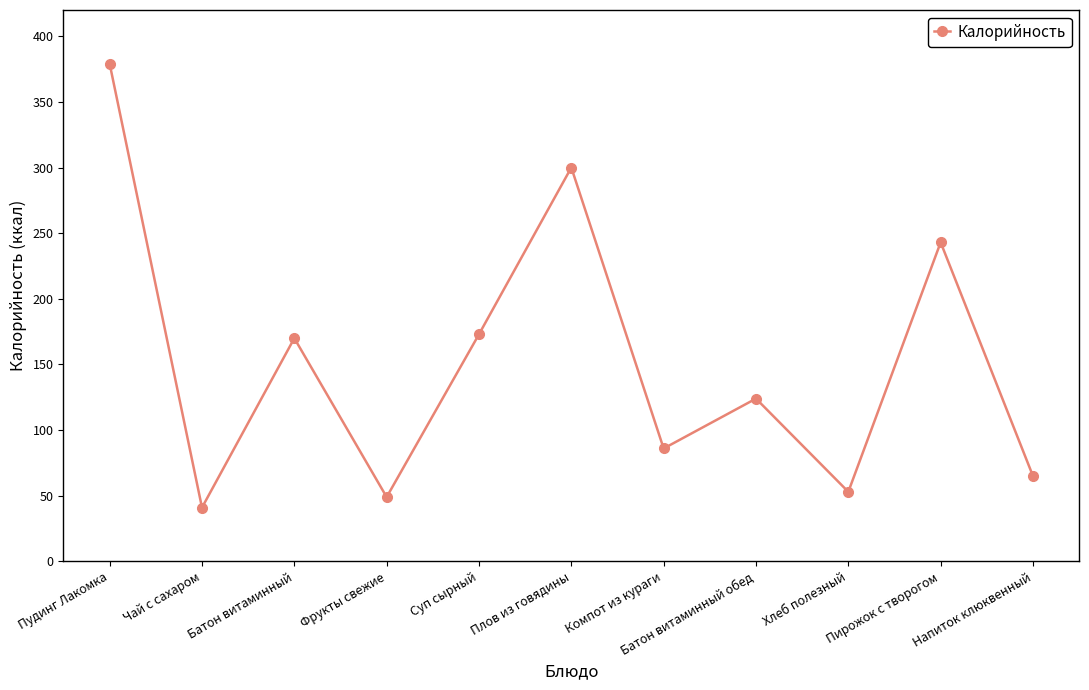

How many lines are shown in the chart?

1